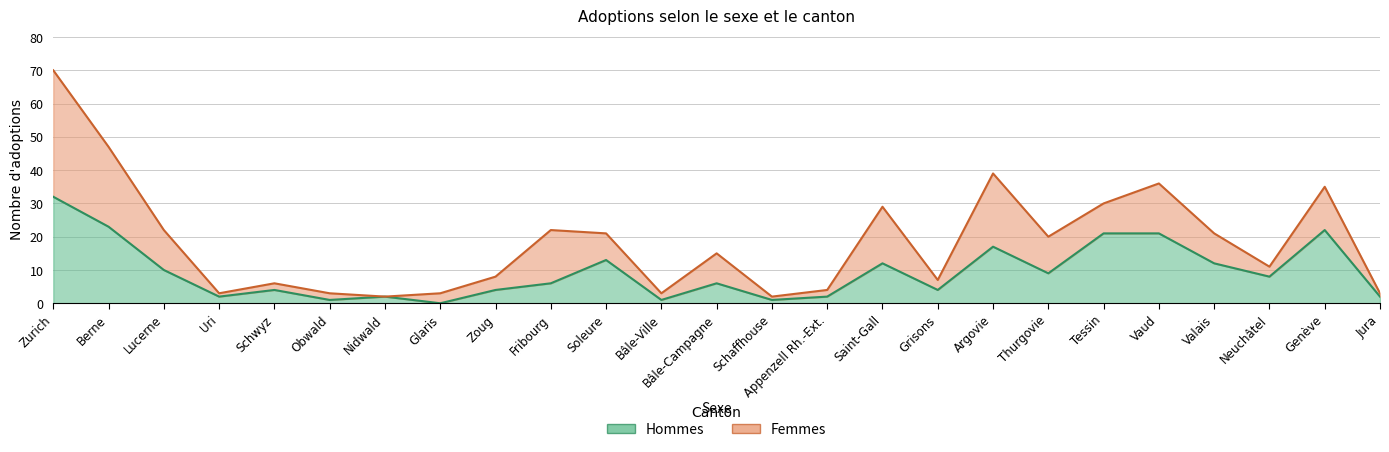

How many points are lower than both their immediate neighbors (excluding endpoints)?

8